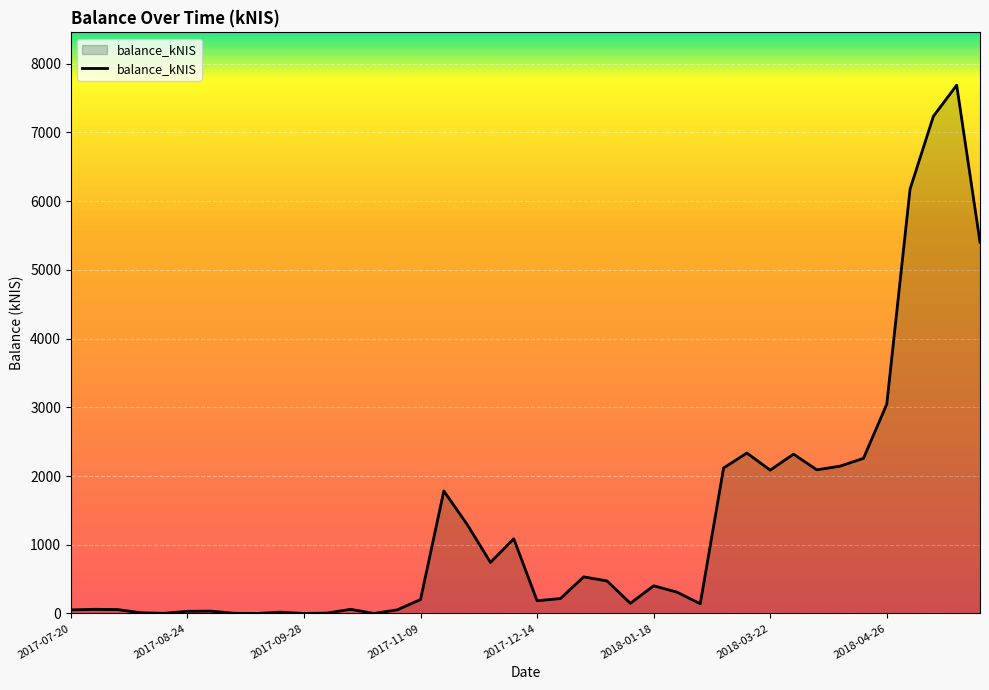

What is the difference between the maximum and minimum values?

7687.6